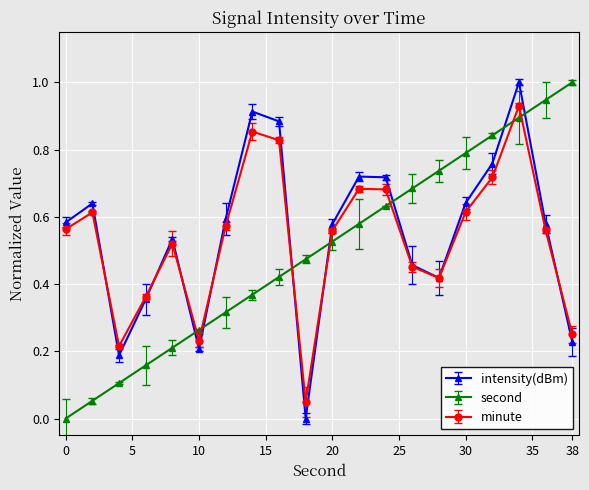

What is the greatest value displayed?

1.0